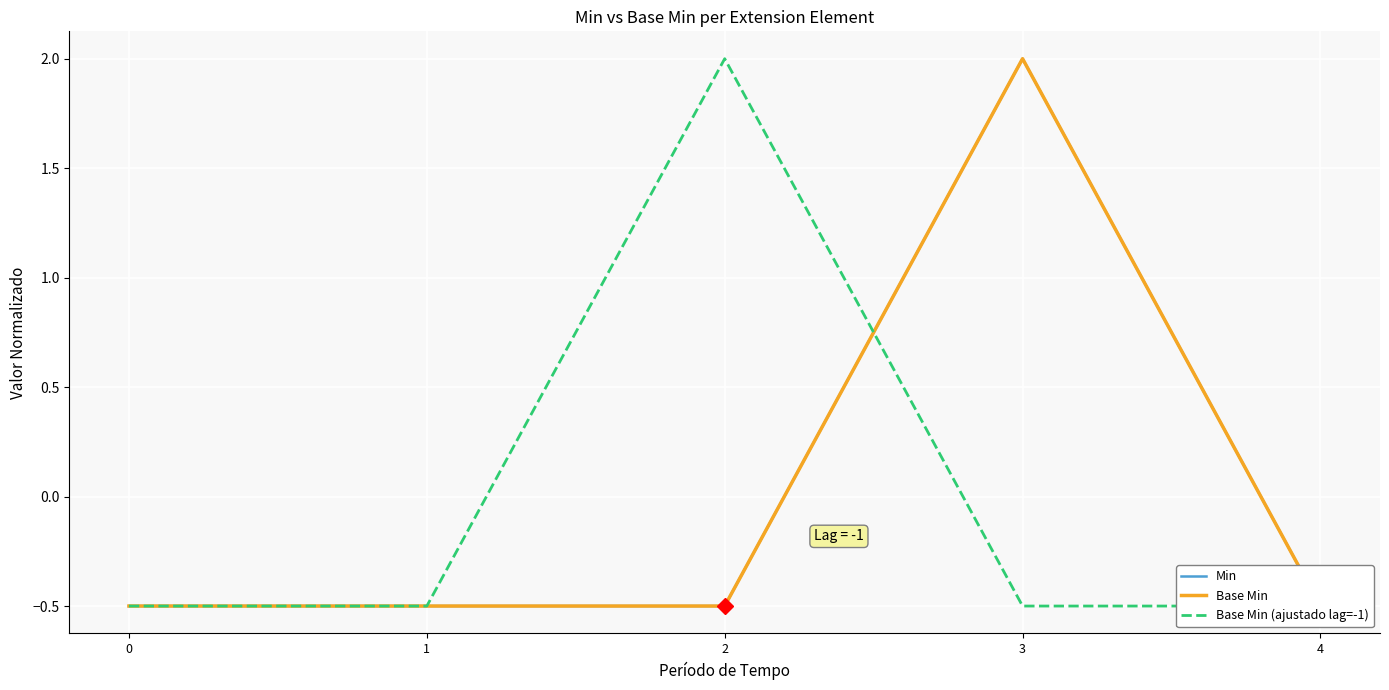

Is the value of Base Min at 0 greater than the value of Base Min (ajustado lag=-1) at 3?

No